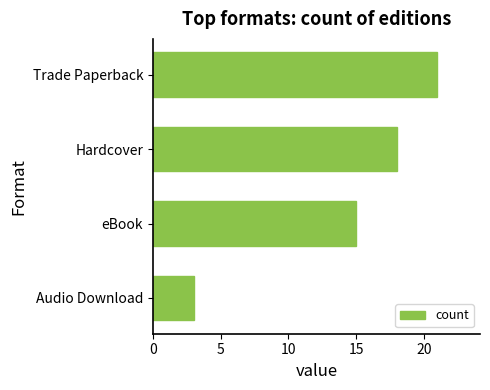

Which has a higher value, eBook or Hardcover?

Hardcover